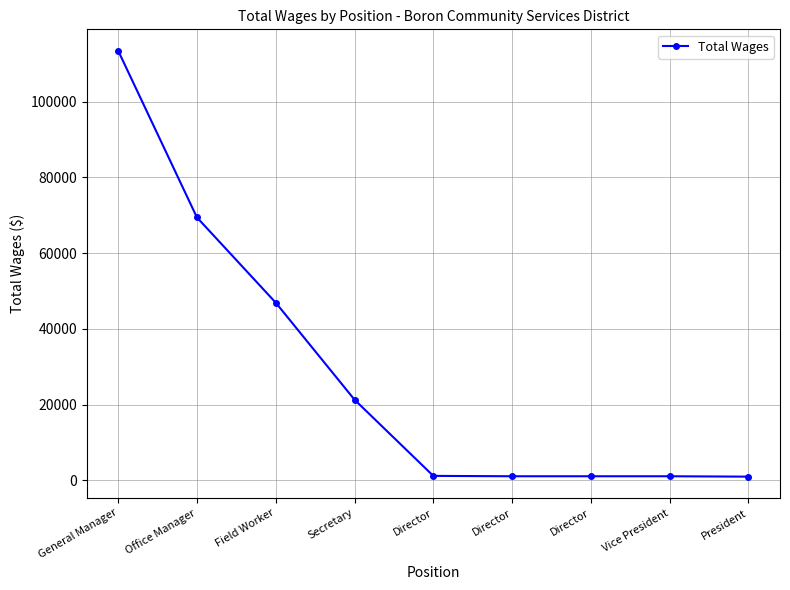

Reading left to right, extract all data points from this chart.

General Manager=113444	Office Manager=69417	Field Worker=46923	Secretary=21313	Director=1200	Director=1100	Director=1100	Vice President=1100	President=1000